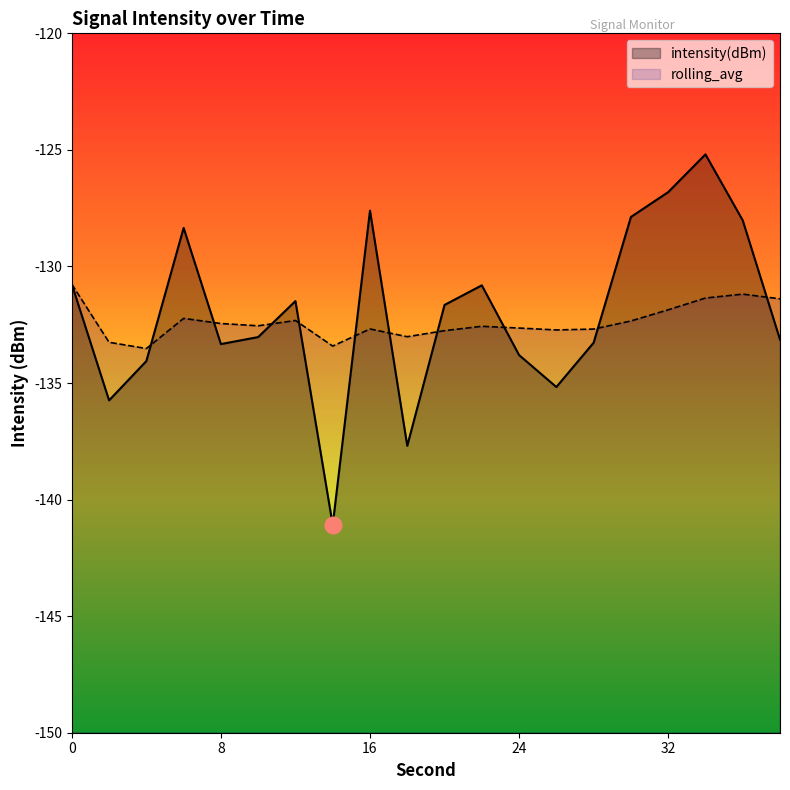

What is the sum of the intensity(dBm) values at 26 and 10?

-268.2